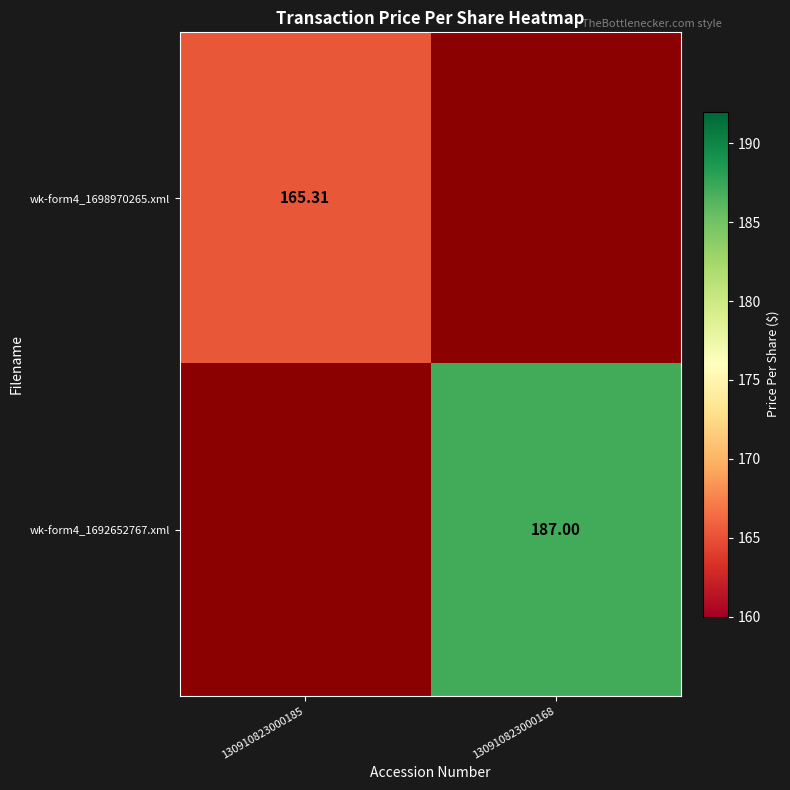

Which series has the largest range (max minus min)?

wk-form4_1698970265.xml